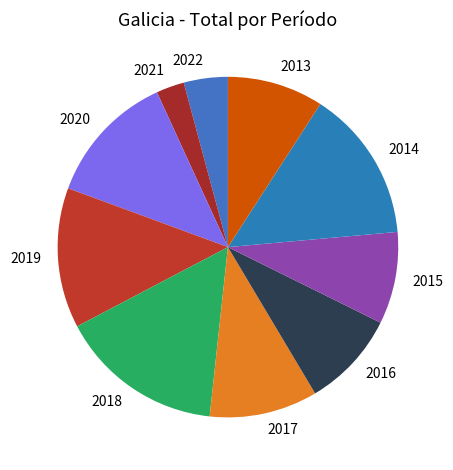

Between 2013 and 2019, which is larger?

2019